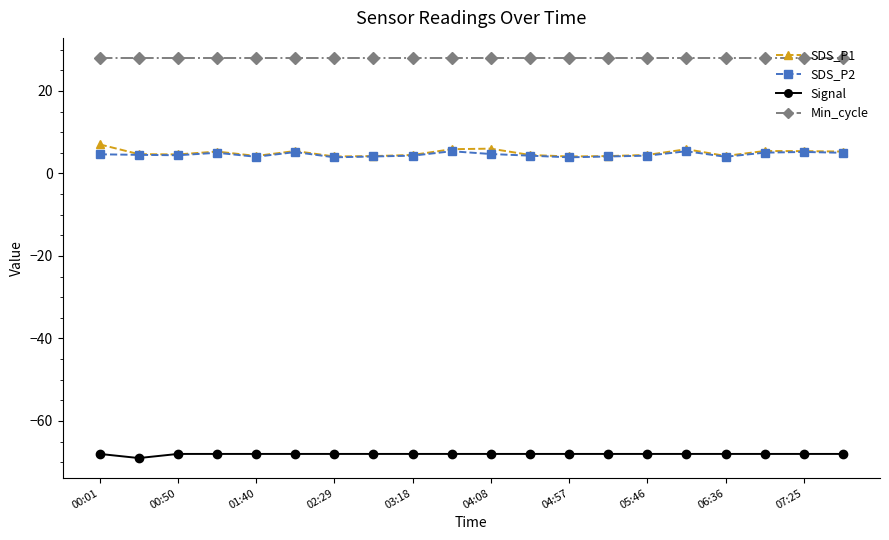

True or false: Min_cycle and SDS_P1 cross at least once.

False